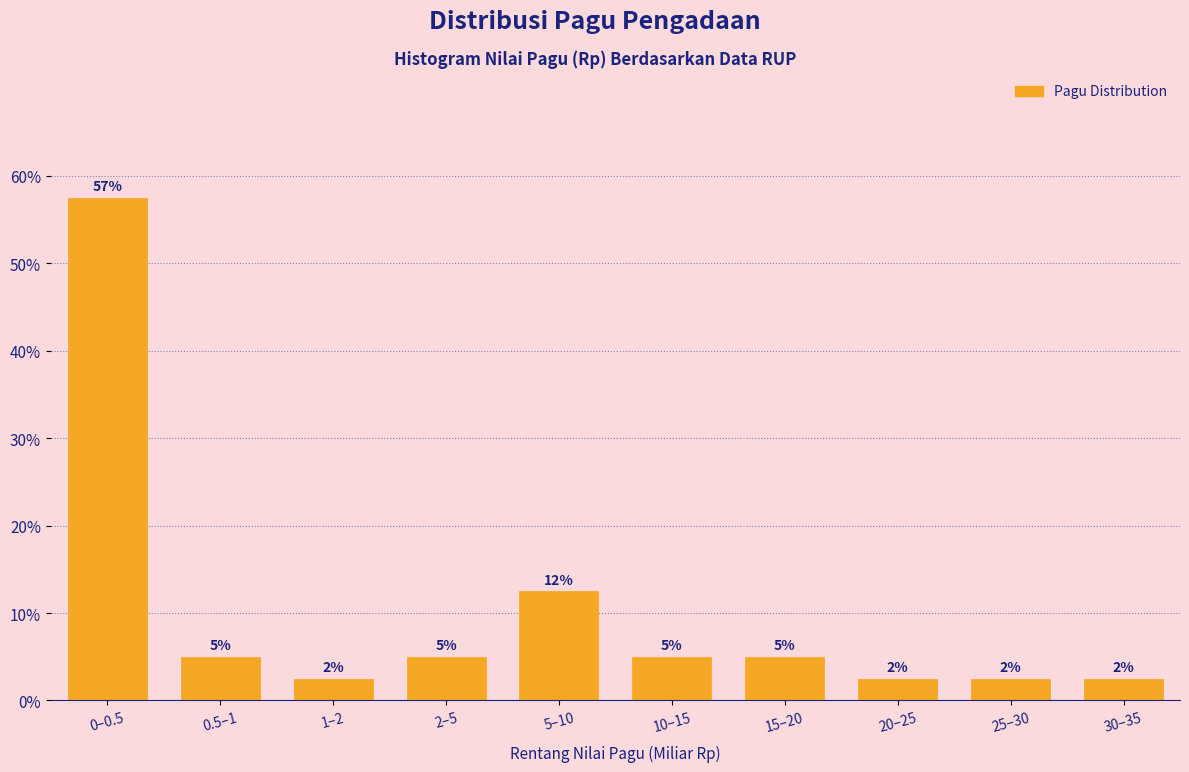

How many bars are there in total?

10